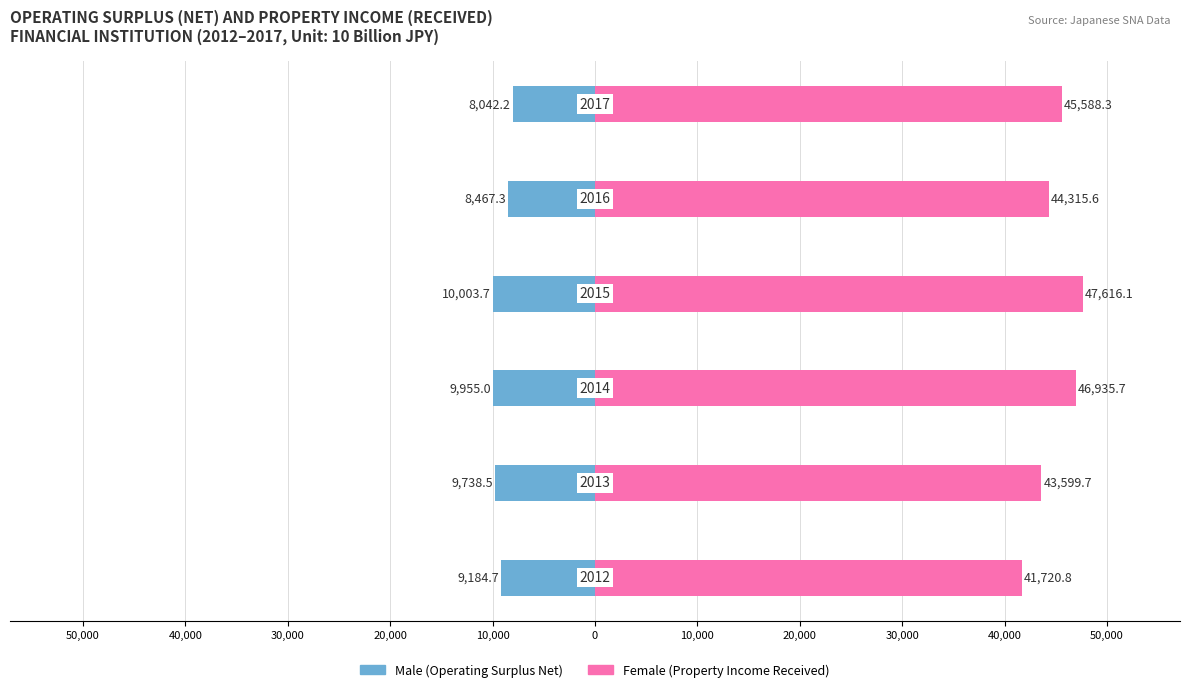

List the series in order of their peak value, highest first.

Female, Male